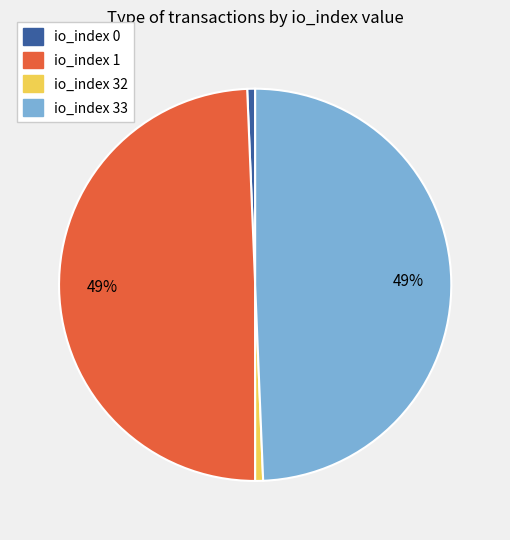

To the nearest percent, what portion does io_index 1 represent?

49%